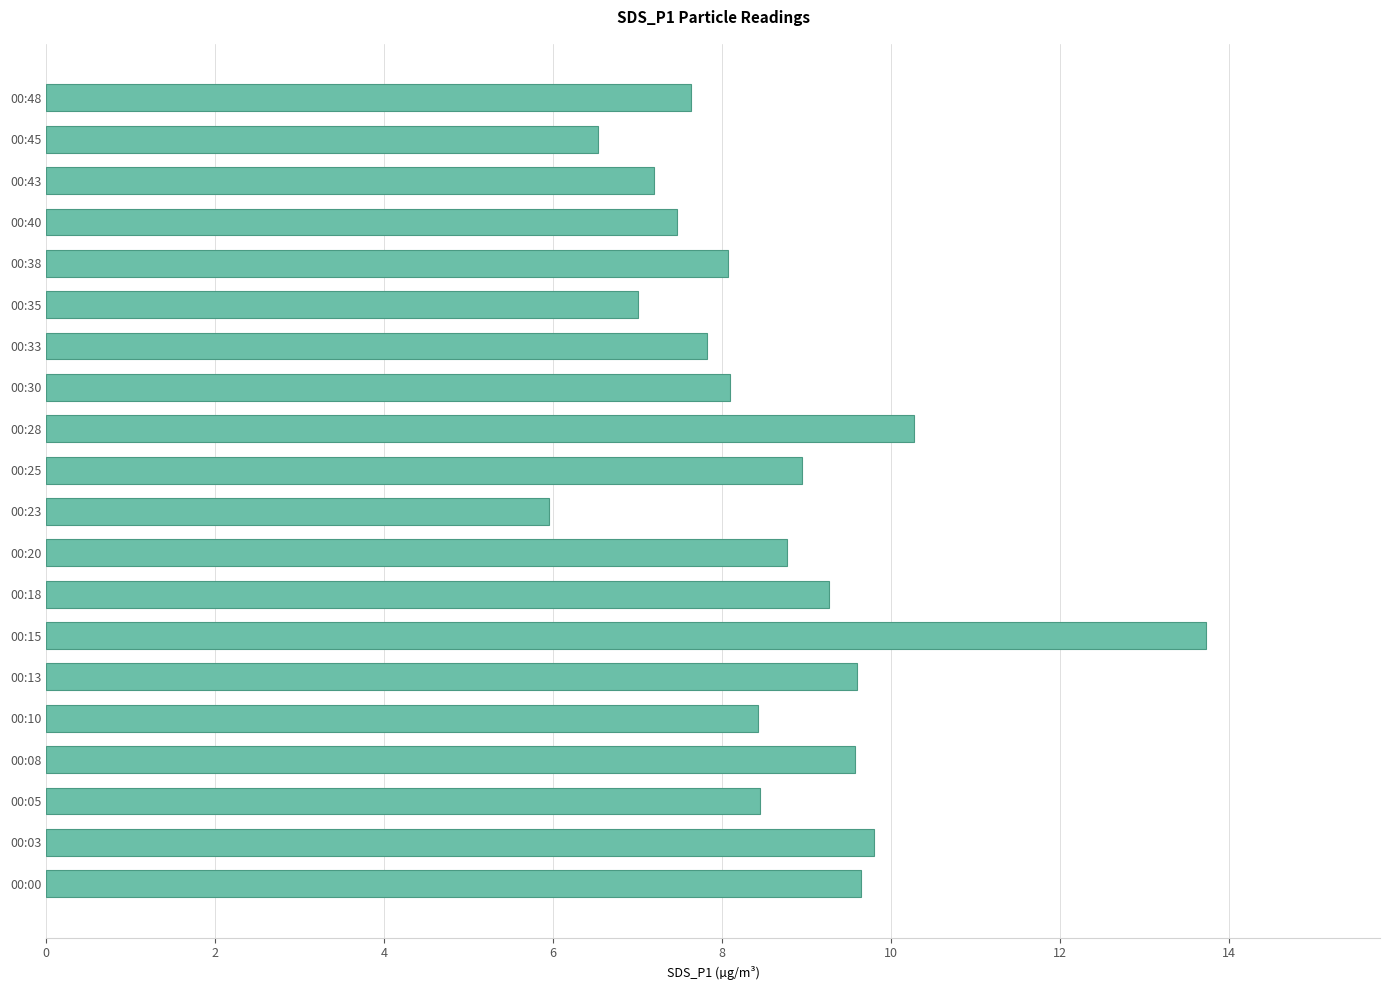

What is the minimum value shown in the chart?

6.0